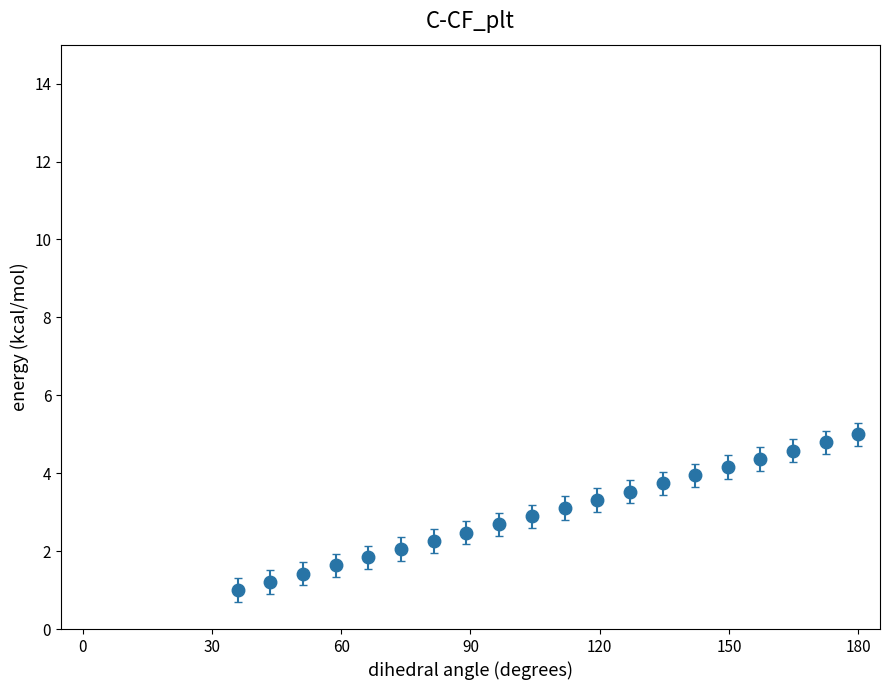

What is the value of the 8th point from the left?

2.5